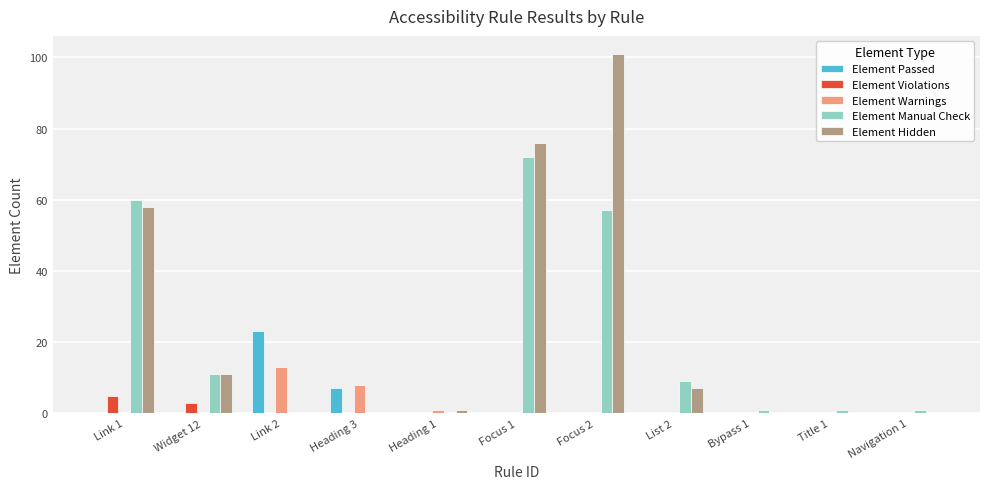

What is the sum of the Element Hidden values at Widget 12 and Navigation 1?

11